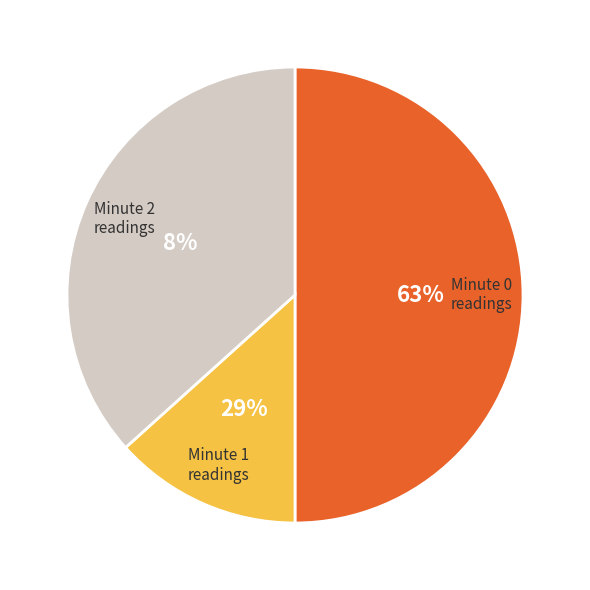

Count the number of slices in the pie.

3